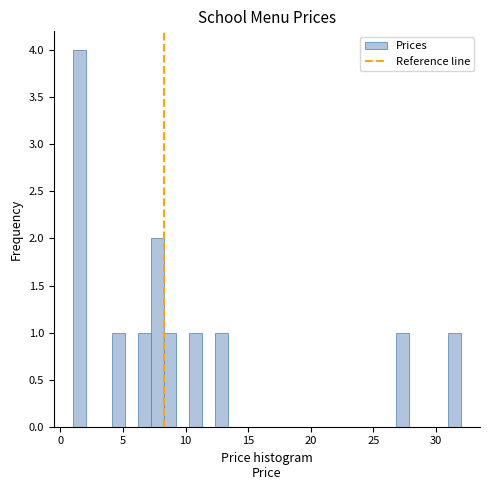

Around what value on the x-axis is the tallest bar? Give the approximate position of its centre, as read against the axis.

1.5